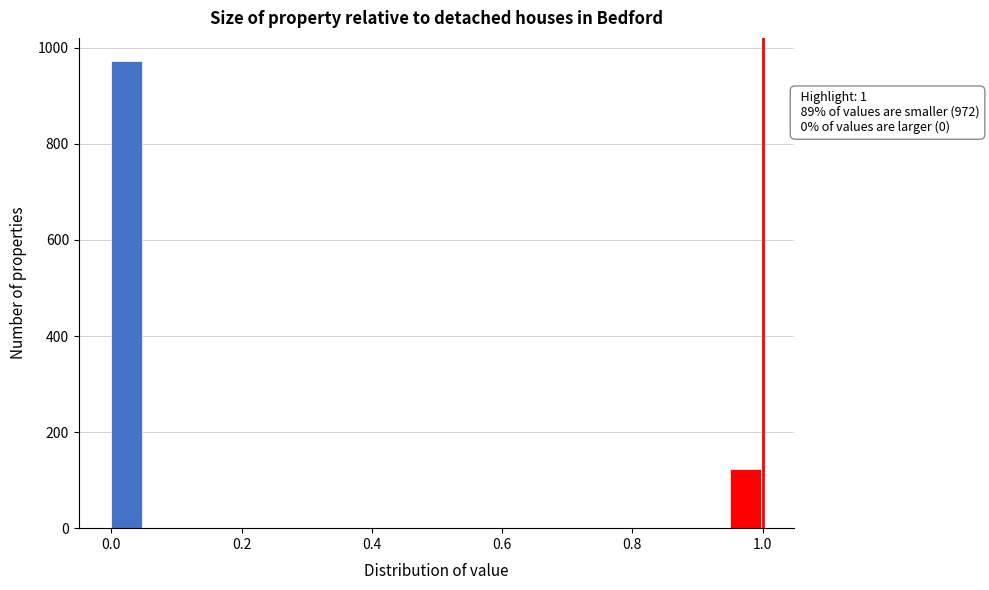

Read against the x-axis, roughly where is the centre of the tallest bar?

0.02